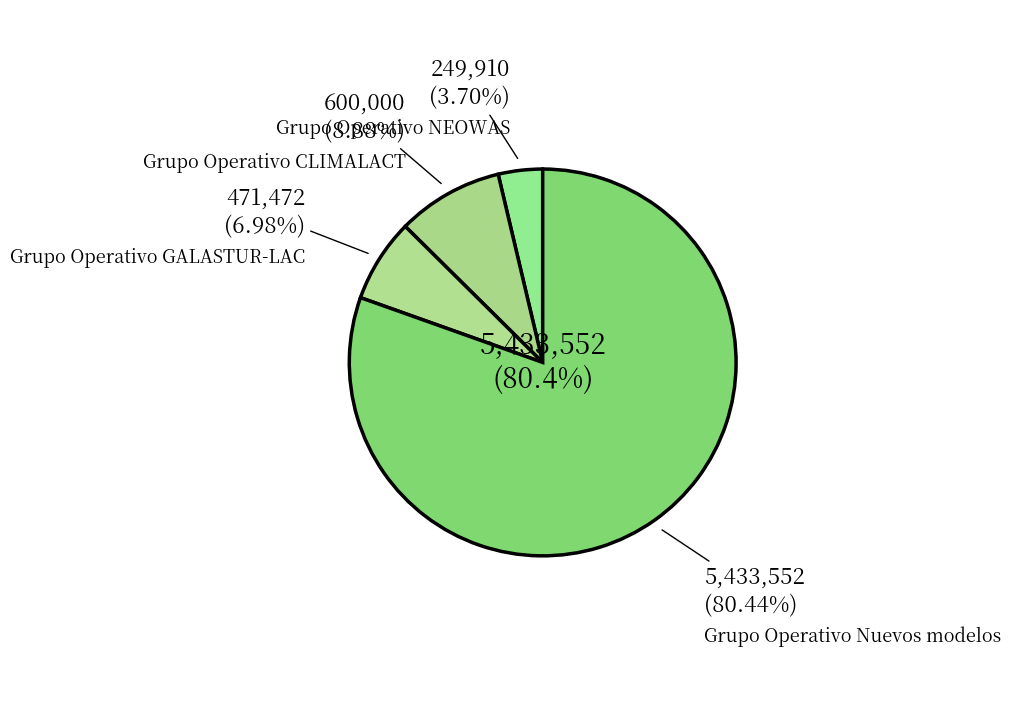

Combined, do Grupo Operativo NEOWAS and Grupo Operativo CLIMALACT account for over 50%?

No